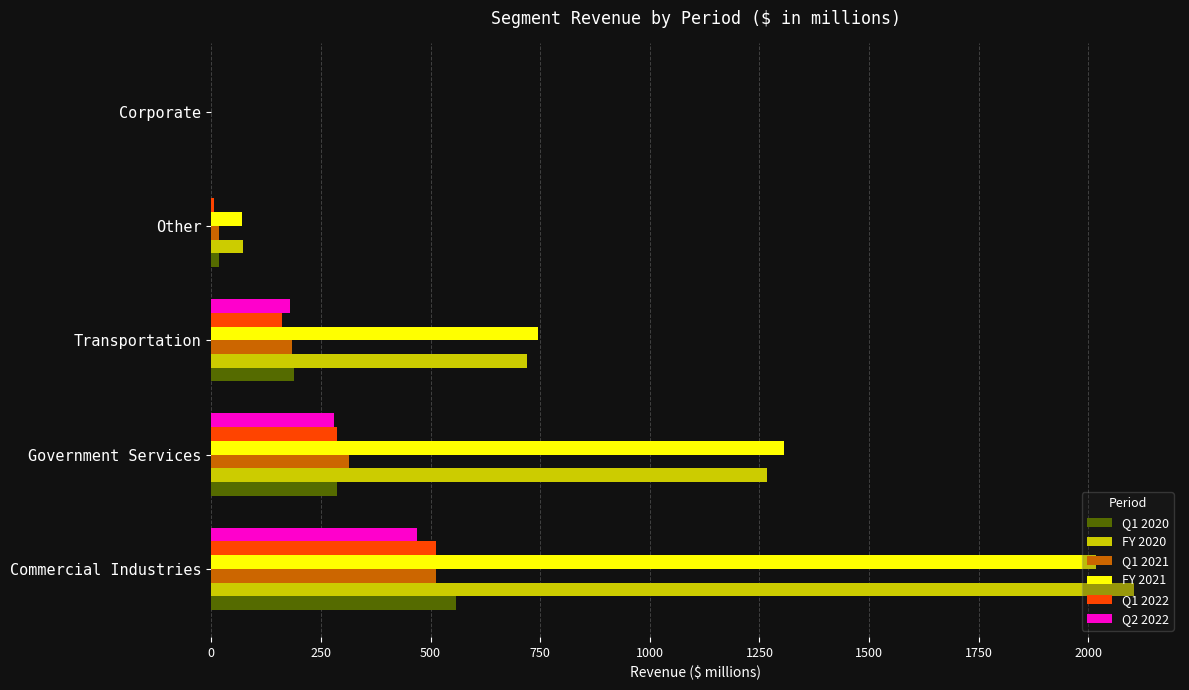

The value of Q1 2021 at Corporate is -186. True or false?

False